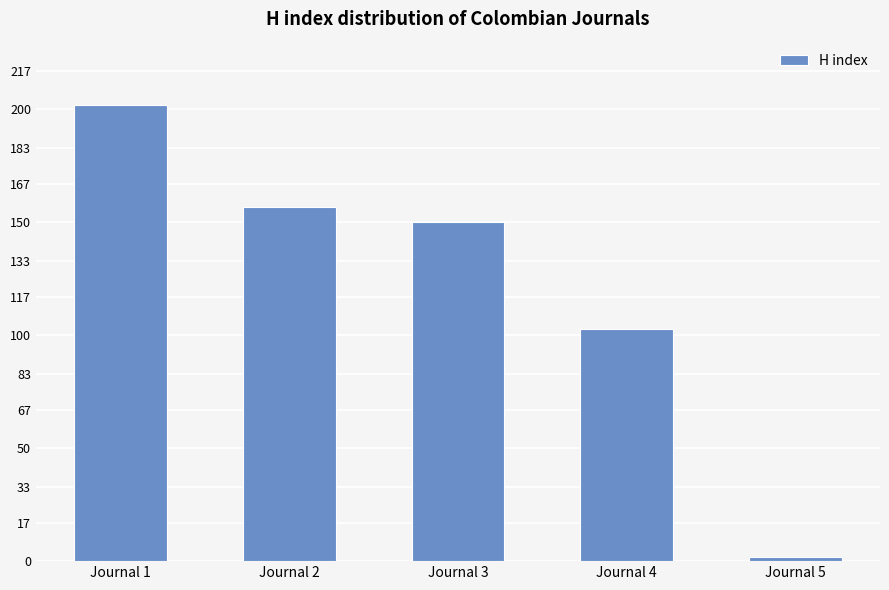

What is the minimum value shown in the chart?

2